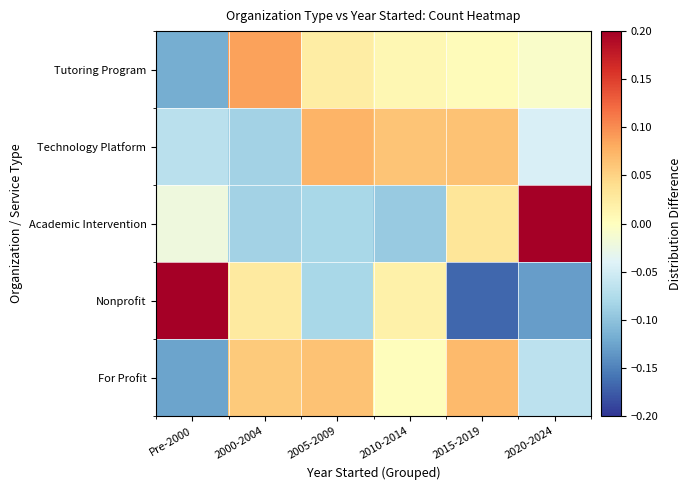

At which category is the sum across all series the highest?

2015-2019